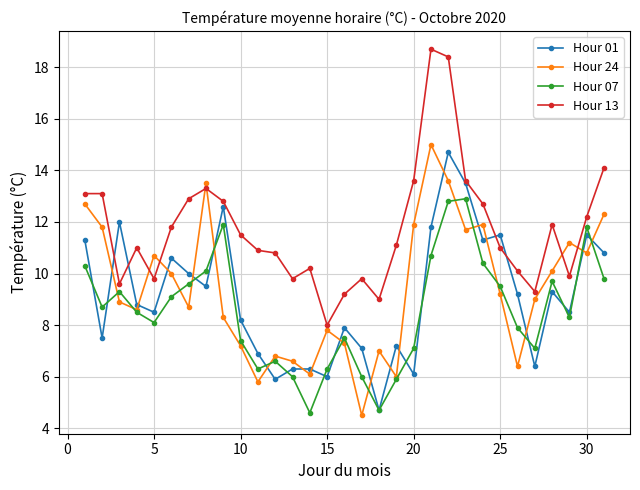

What are all the series names shown in the legend?

Hour 01, Hour 24, Hour 07, Hour 13